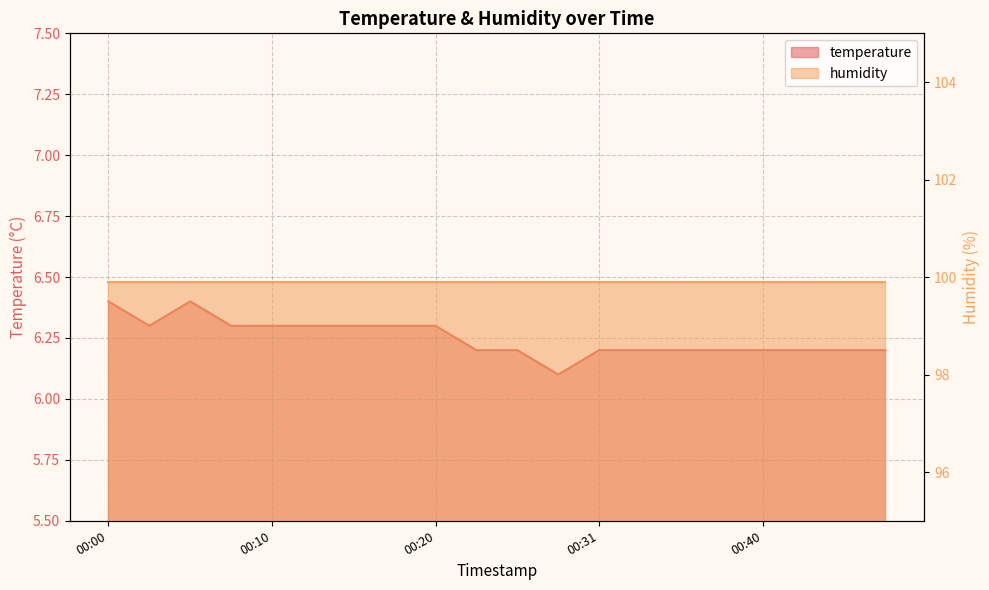

Approximately how many times larger is the value at 00:35 compared to 00:13?

1.0